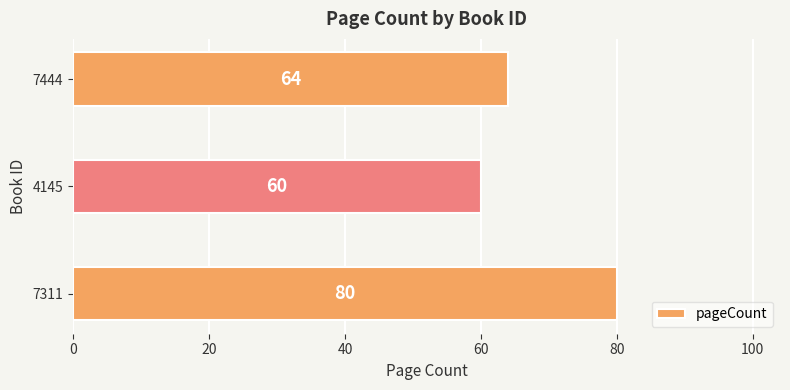

List the labels in order of value, largest first.

7311, 7444, 4145